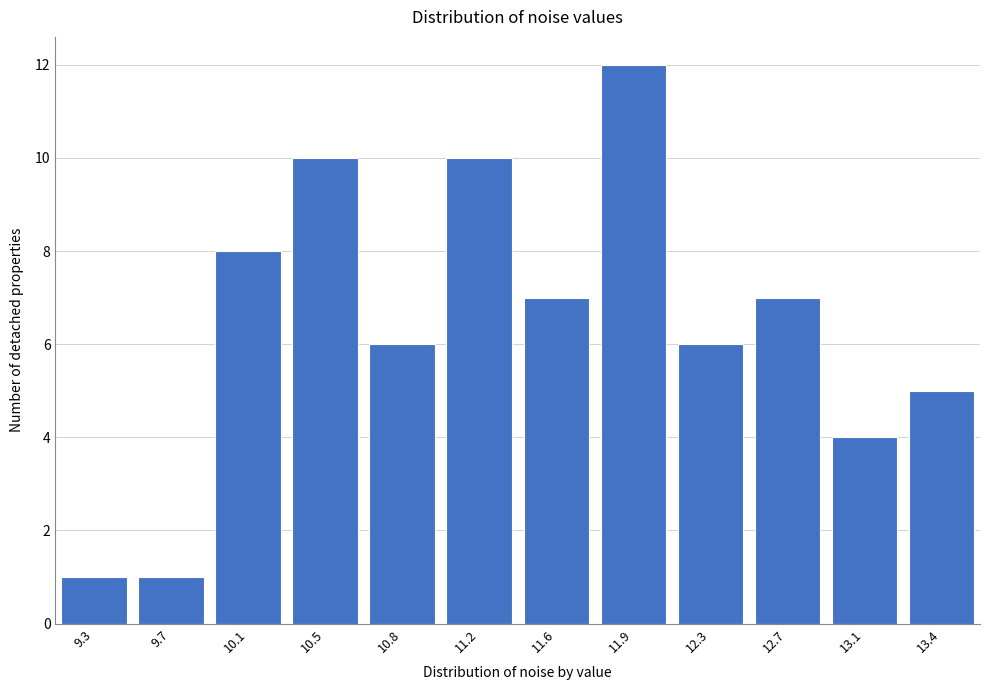

Reading left to right, what are all the values shown in this chart?

9.3=1	9.7=1	10.1=8	10.5=10	10.8=6	11.2=10	11.6=7	11.9=12	12.3=6	12.7=7	13.1=4	13.4=5